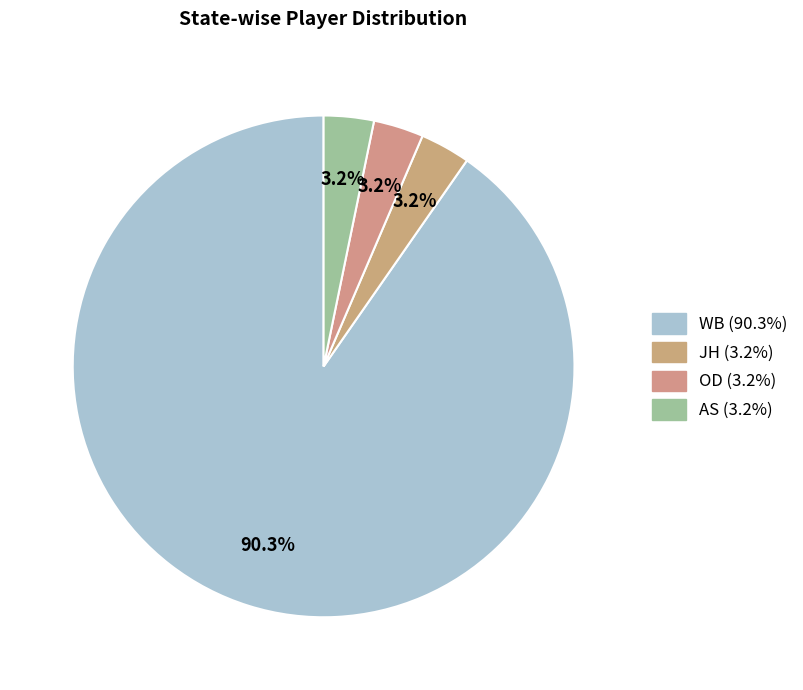

Is it true that AS is 1% of the pie?

False